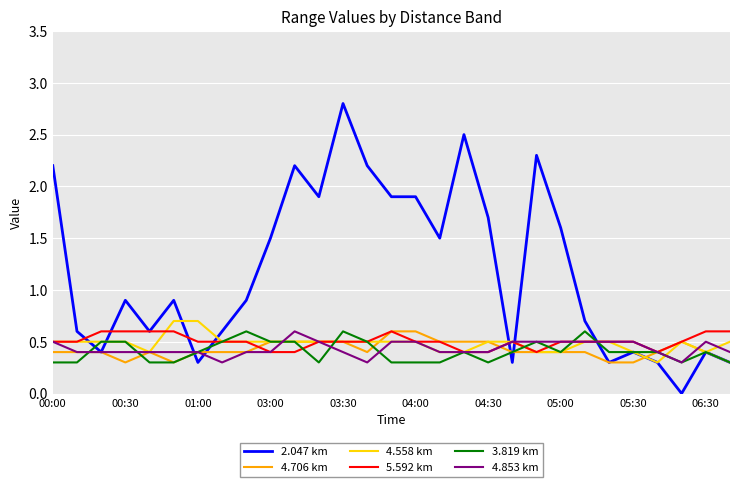

How many distinct data groups are displayed?

6